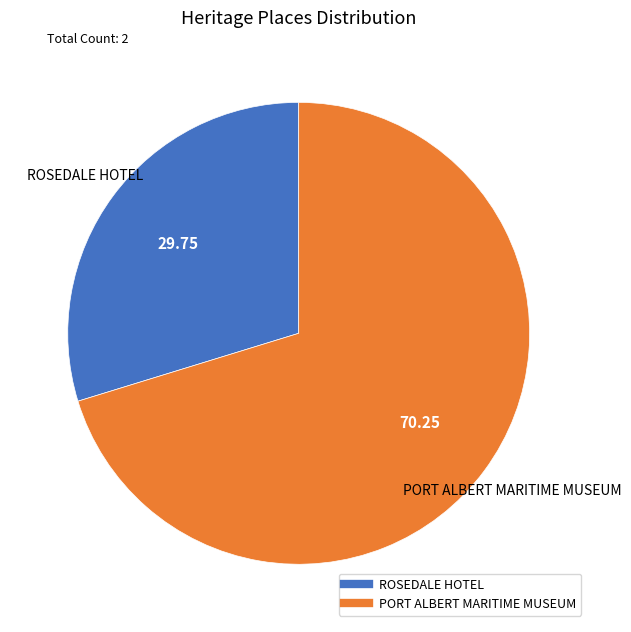

What is the ratio of the value at PORT ALBERT MARITIME MUSEUM to the value at ROSEDALE HOTEL?

2.4